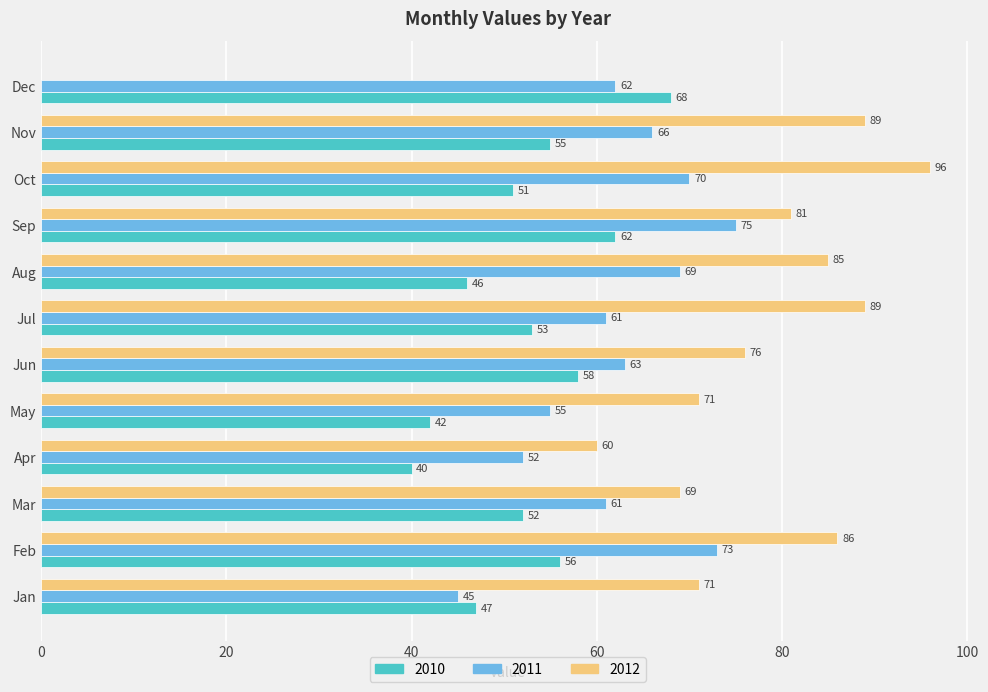

What is the maximum value shown in the chart?

96